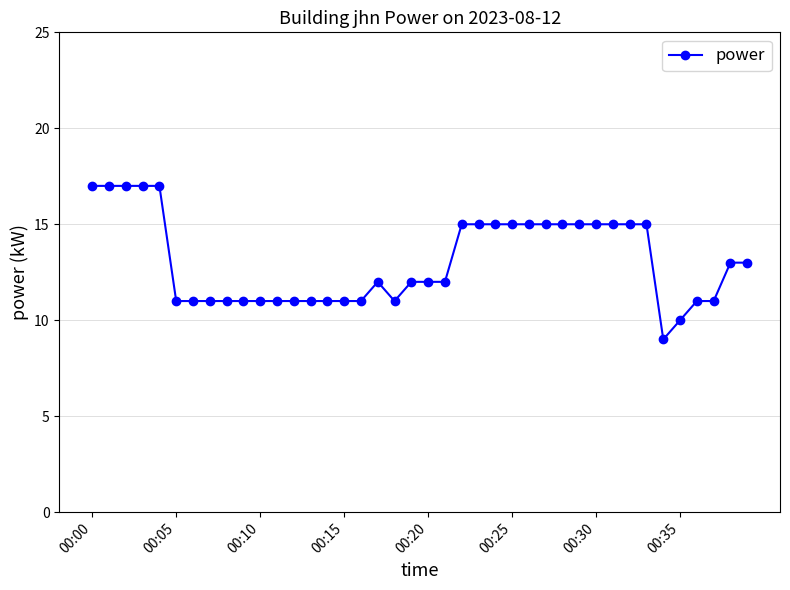

What is the value of the 26th point from the left?

15